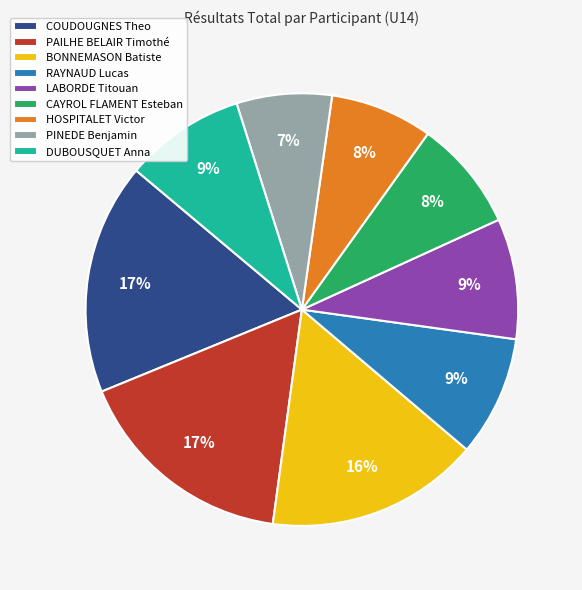

Does any single category account for the majority?

No